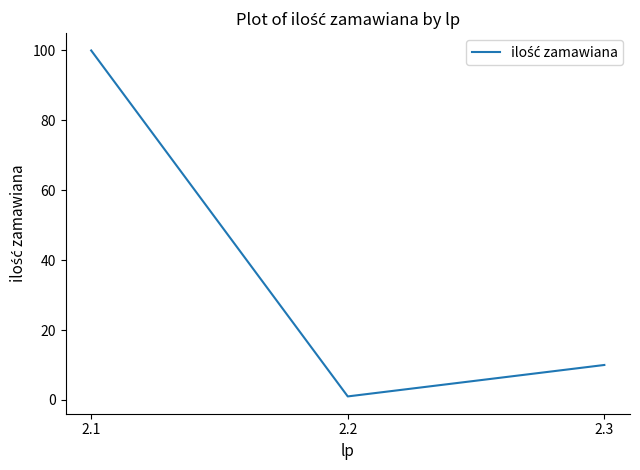

Which label corresponds to the largest value in the chart?

2.1